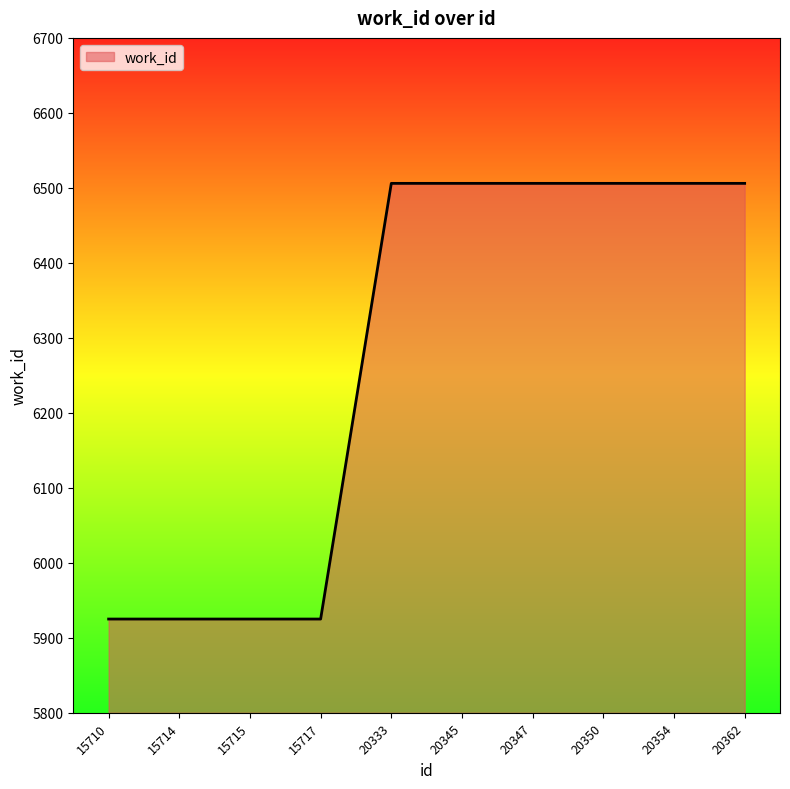

What is the sum of all values?

62736